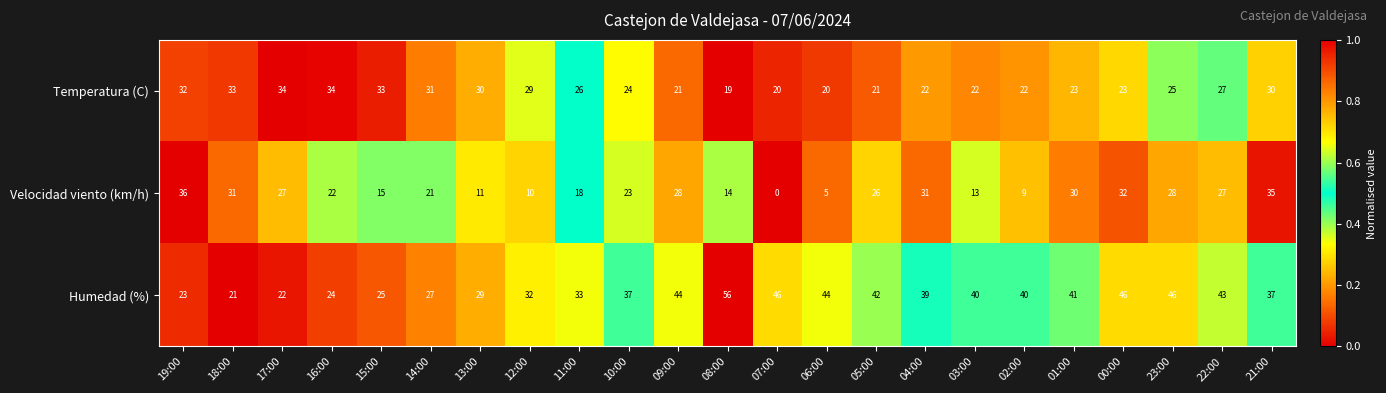

At how many categories does at least one series exceed 0?

23